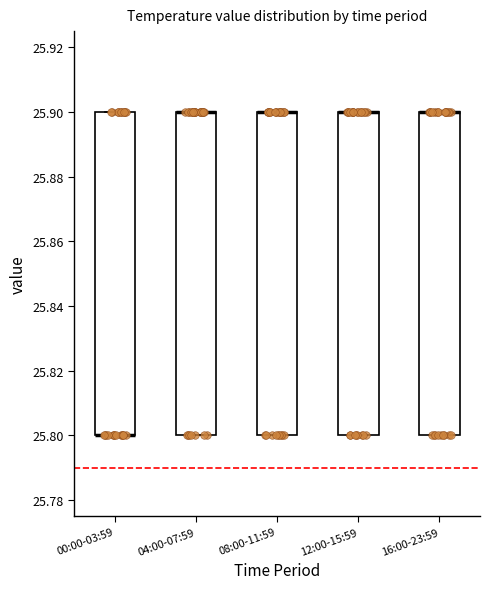

Where is the upper edge of the box for 12:00-15:59 on the y-axis? The values are not printed on the chart, so give them approximately, as read against the axis.

25.9